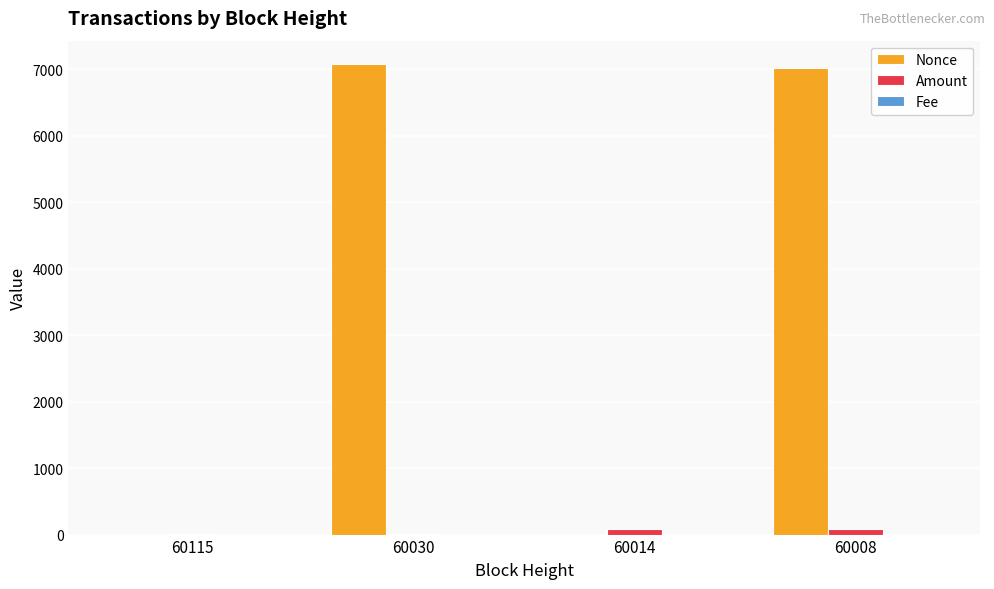

Which series has the largest total across all categories?

Nonce